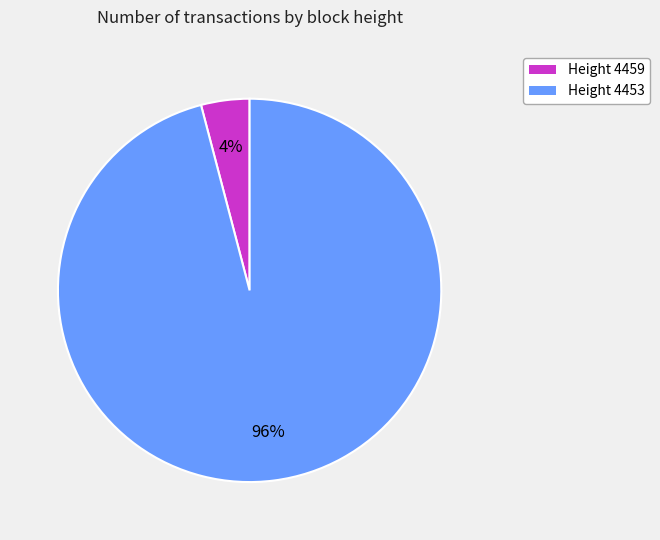

To the nearest percent, what is the difference between the largest and smallest slice percentages?

92%